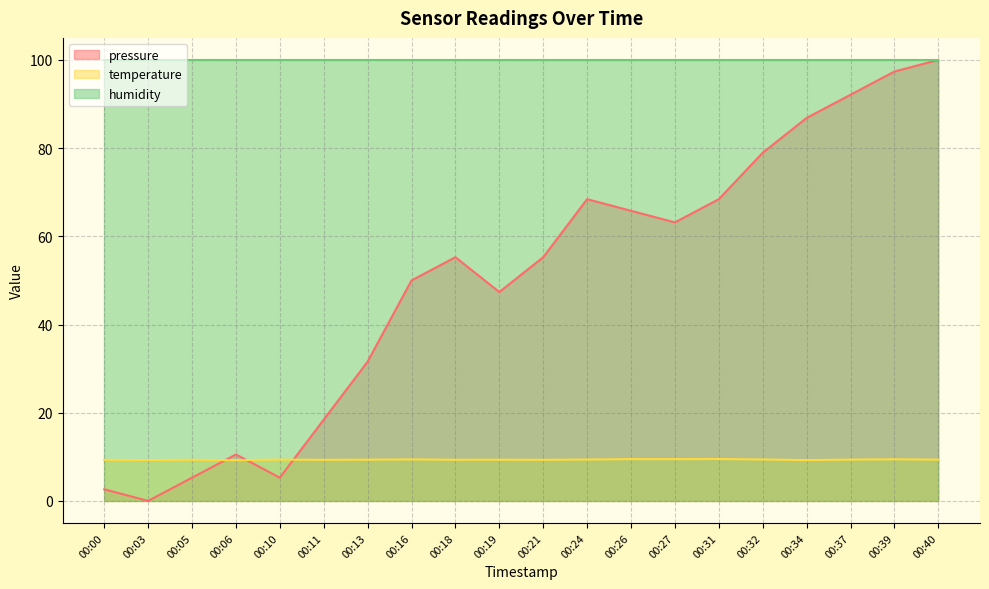

What are all the series names shown in the legend?

pressure, temperature, humidity